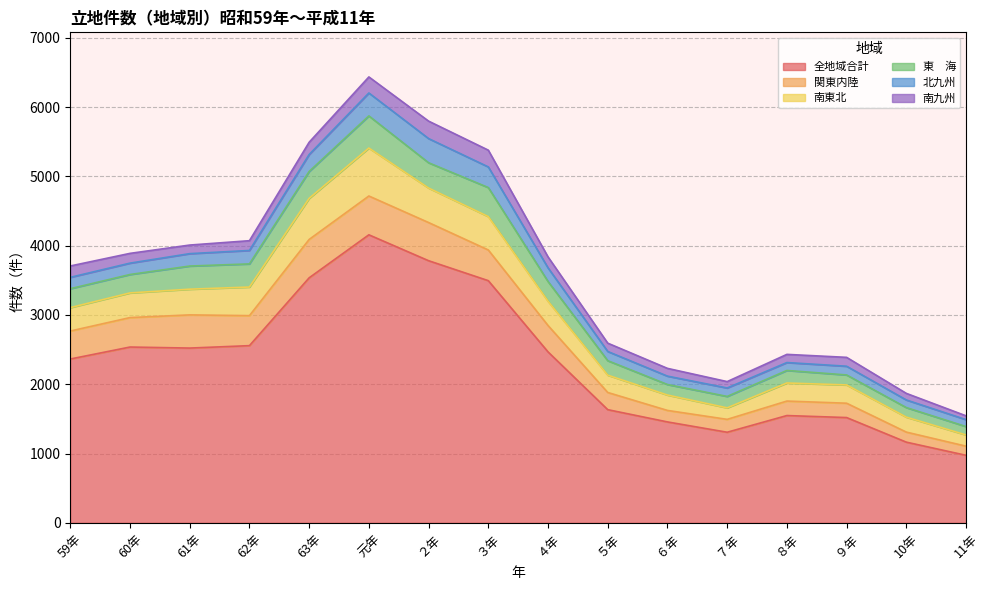

What is the difference between the maximum and second lowest values in the 関東内陸 series?

415